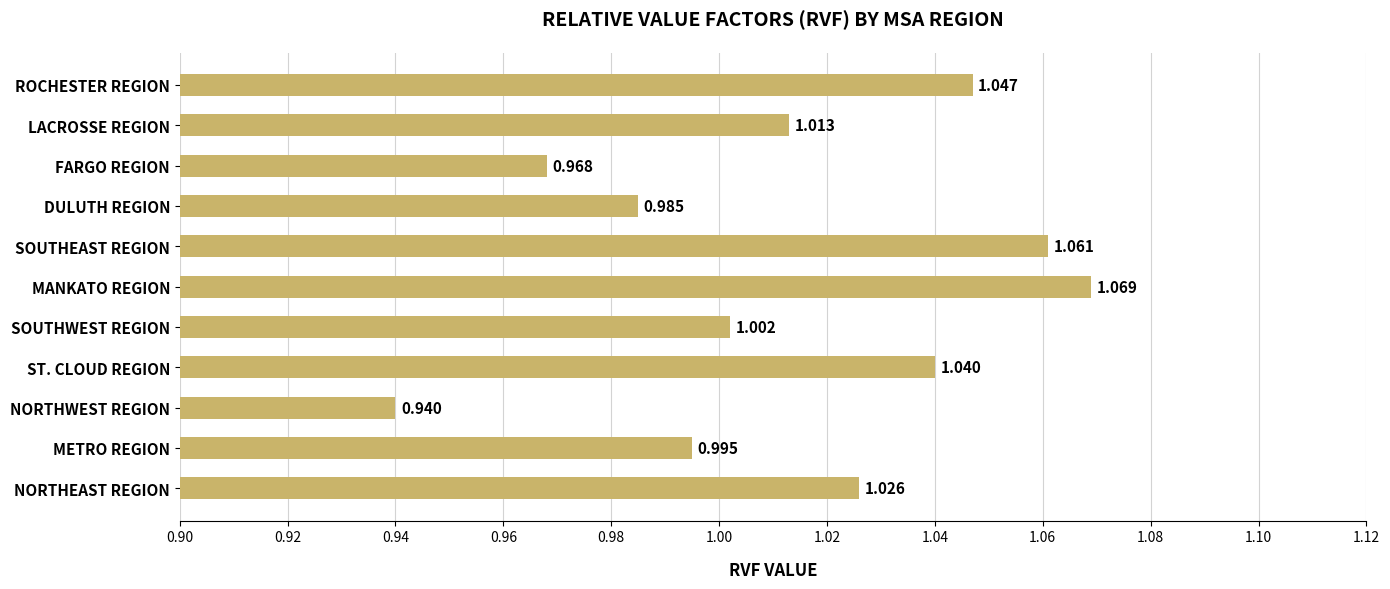

Which category has the highest value across all series?

MANKATO REGION